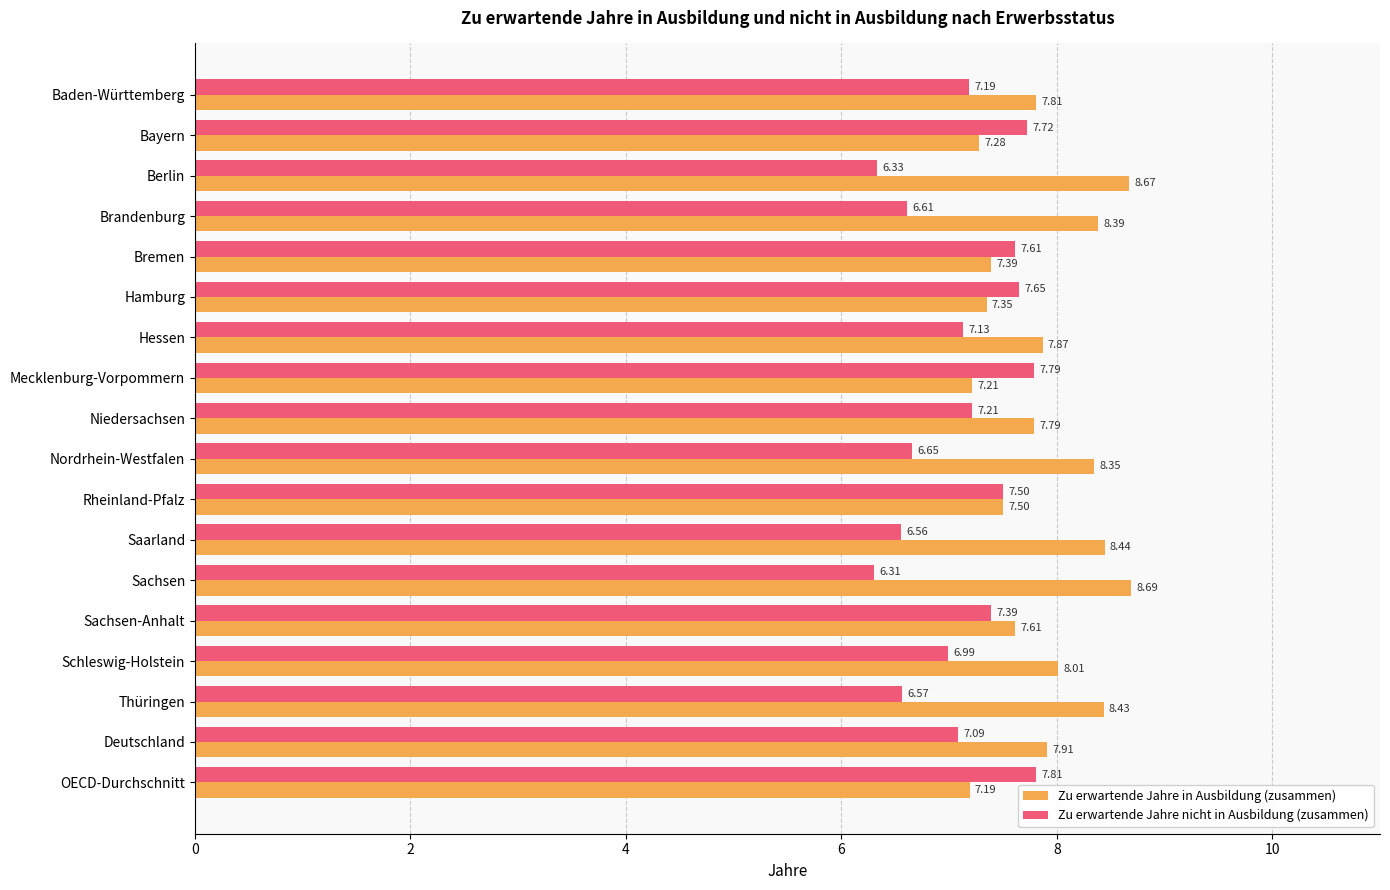

At Thüringen, list the series in order from smallest to largest.

Zu erwartende Jahre nicht in Ausbildung (zusammen), Zu erwartende Jahre in Ausbildung (zusammen)